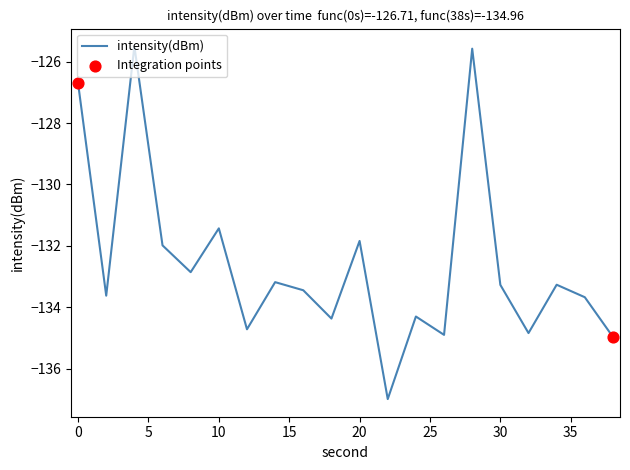

What is the difference between the maximum and minimum values?

11.5